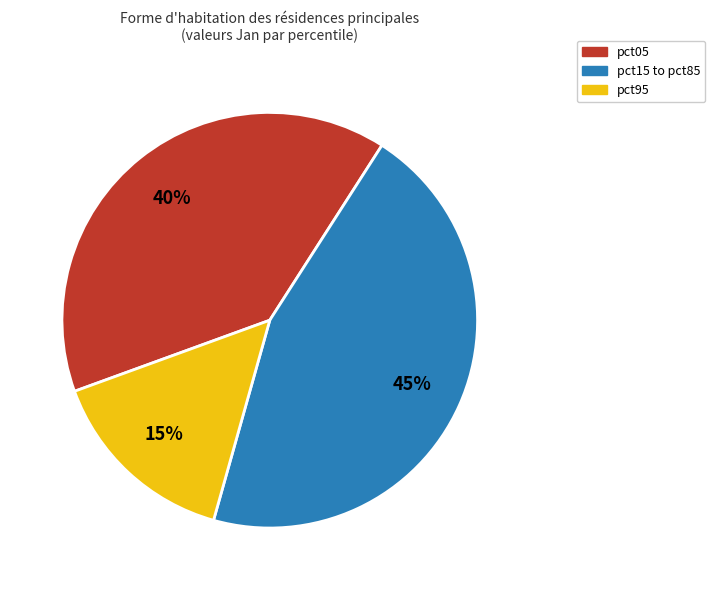

To the nearest percent, what percentage of the pie is pct15 to pct85?

45%